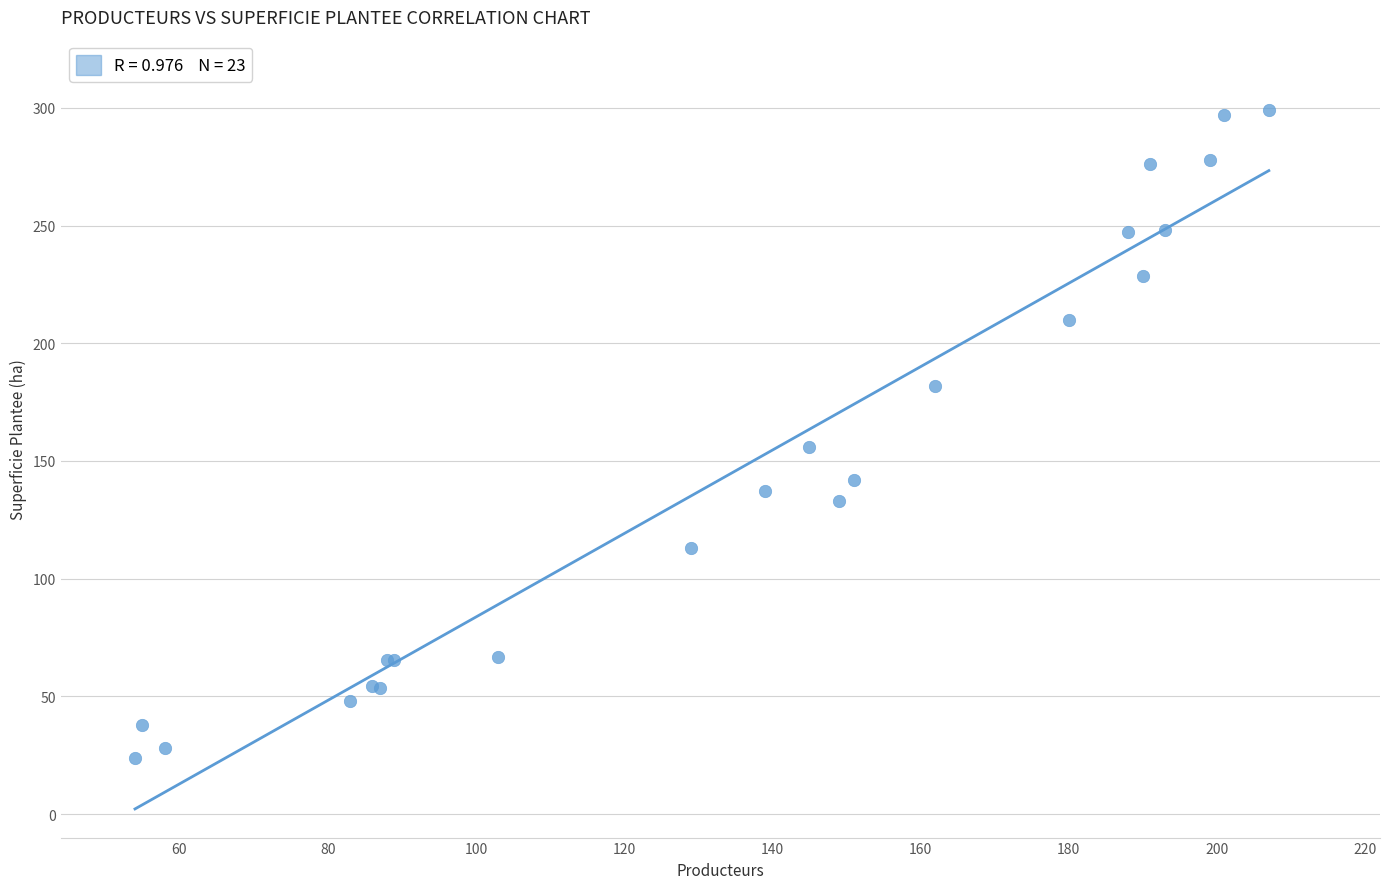

What Y value in the scatter plot is closest to 161?

156.0